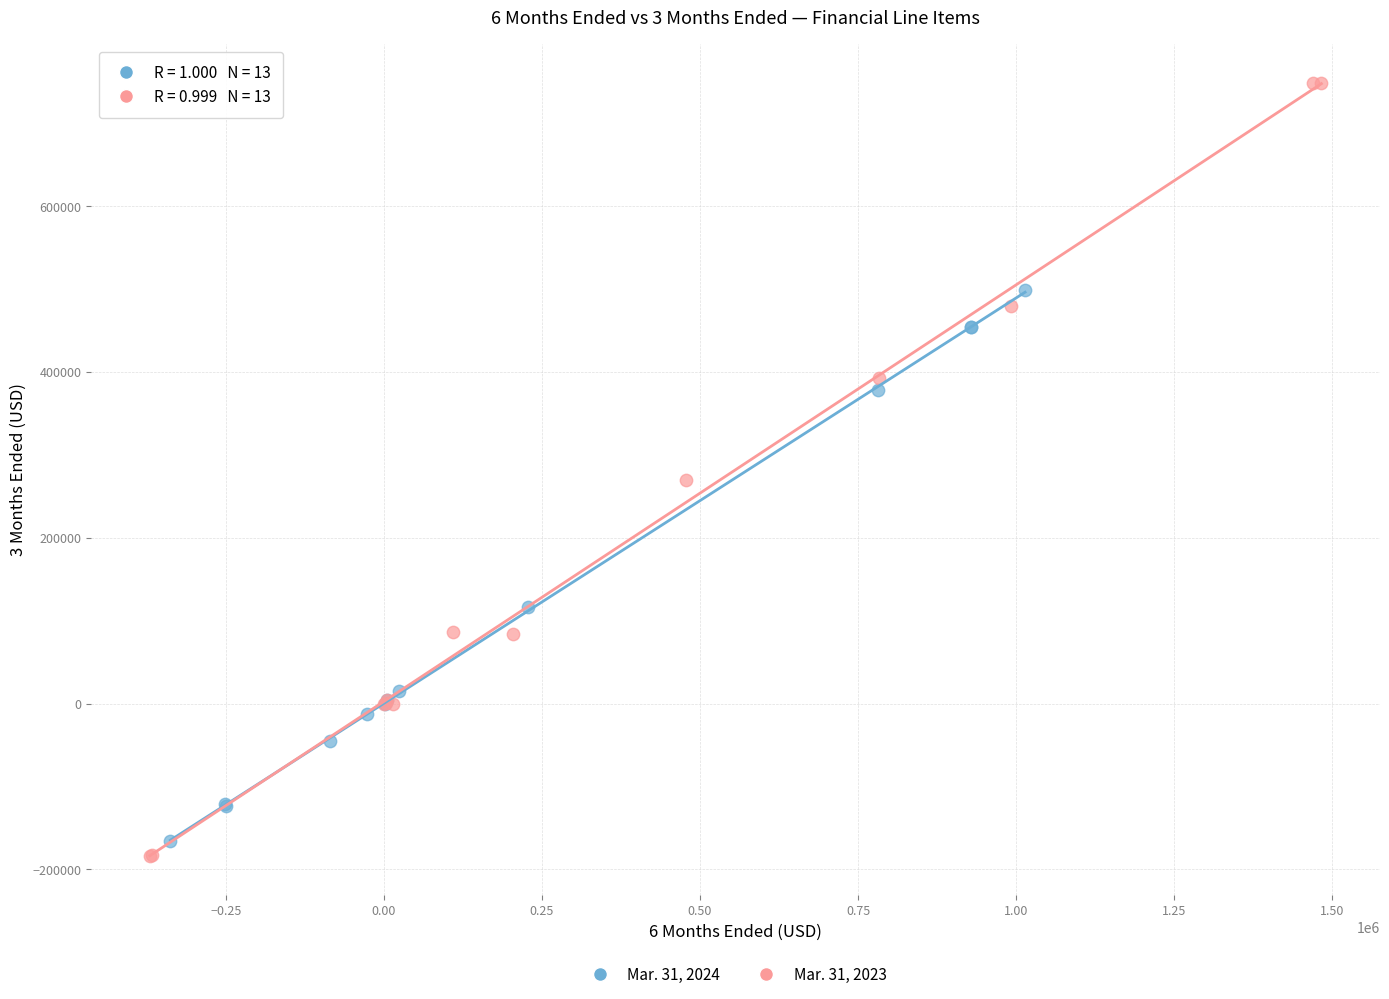

Which series has the widest spread of Y values?

Mar. 31, 2023